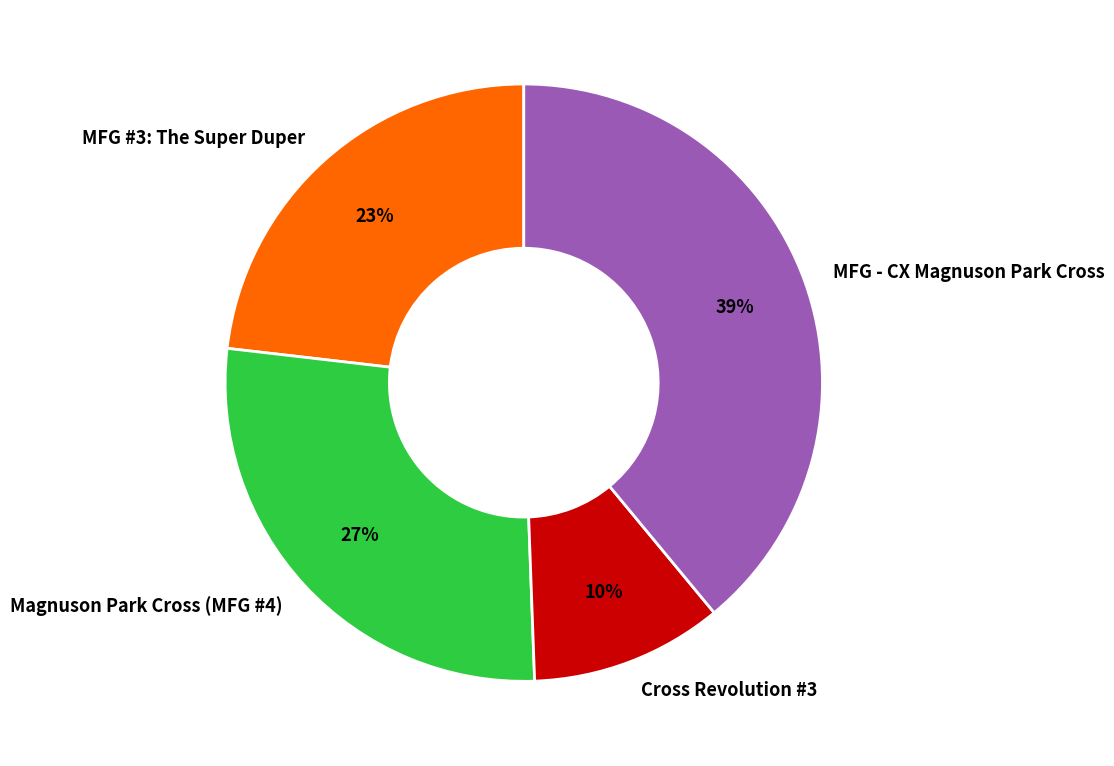

The Magnuson Park Cross (MFG #4) slice represents 15% of the pie. True or false?

False